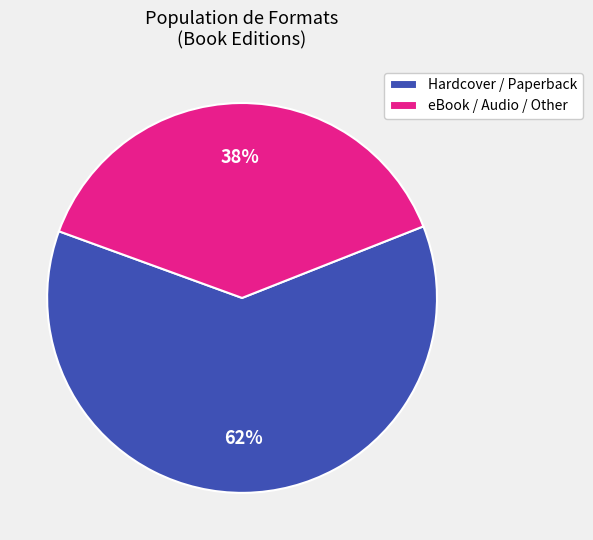

Do Hardcover / Paperback and eBook / Audio / Other together represent more than half of the pie?

Yes